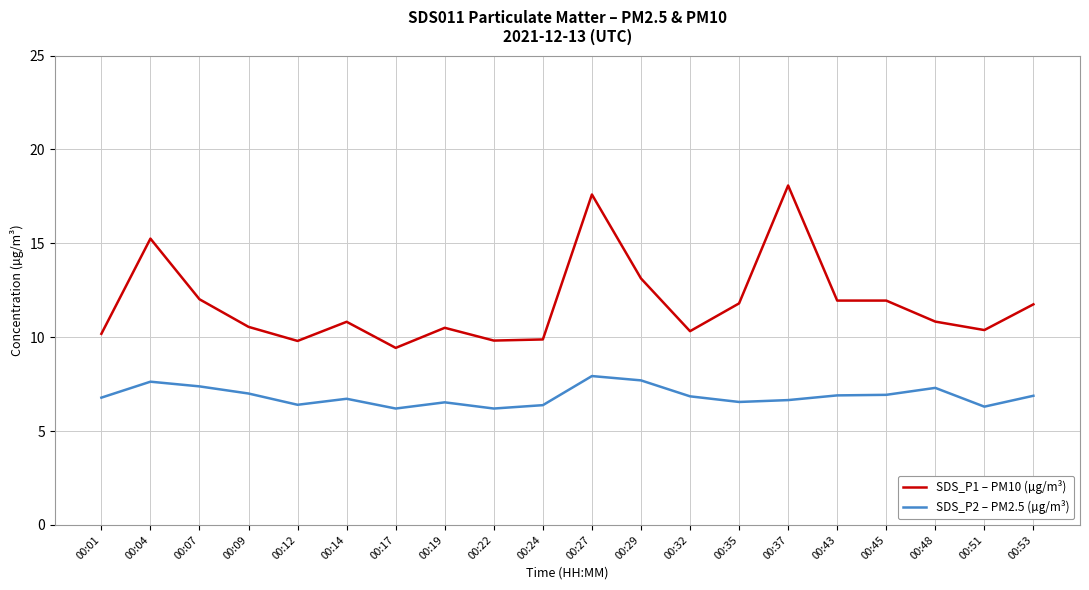

Which category has the highest value across all series?

00:37